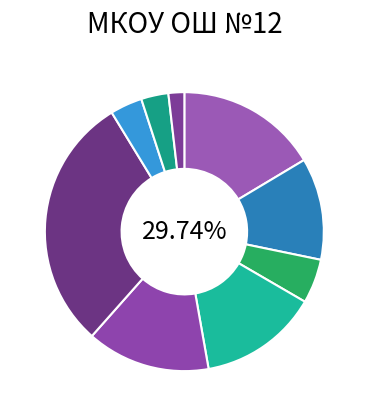

Rank the categories by value from lowest to highest.

Чай с сахаром, Хлеб ржаной, Каша гречневая рассыпчатая, Хлеб пшеничный, Кофейный напиток, Кондитерское изделие (вафли), Суп с рисом с мясом курицы, Каша пшенная молочная, Тефтели из мяса